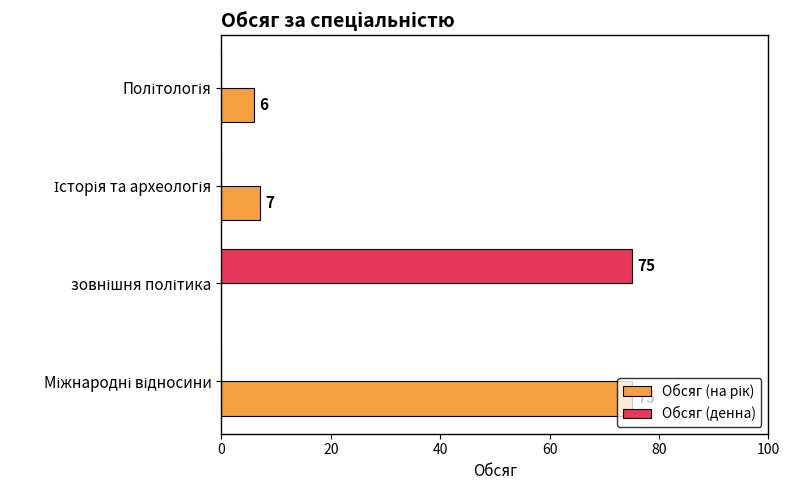

How many data points in Обсяг (денна) are above 0?

1